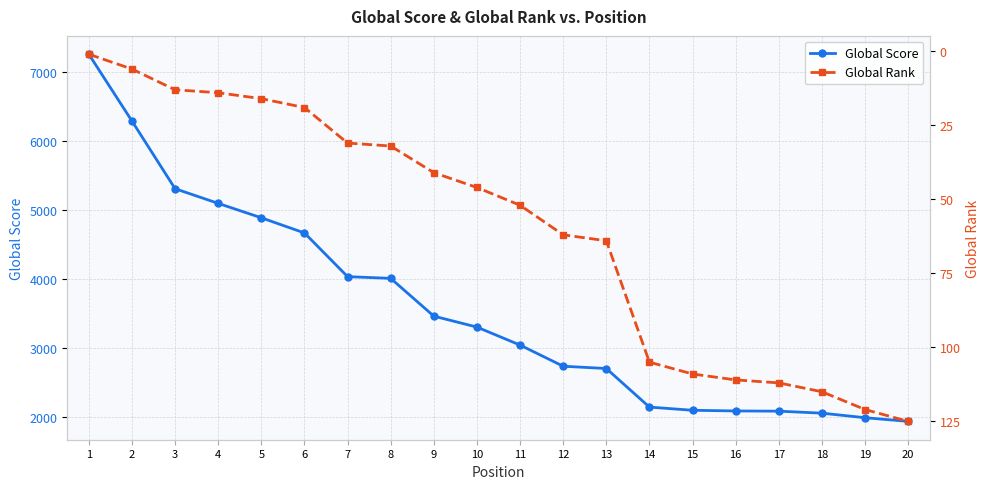

At which category does the chart reach its minimum across all series?

1